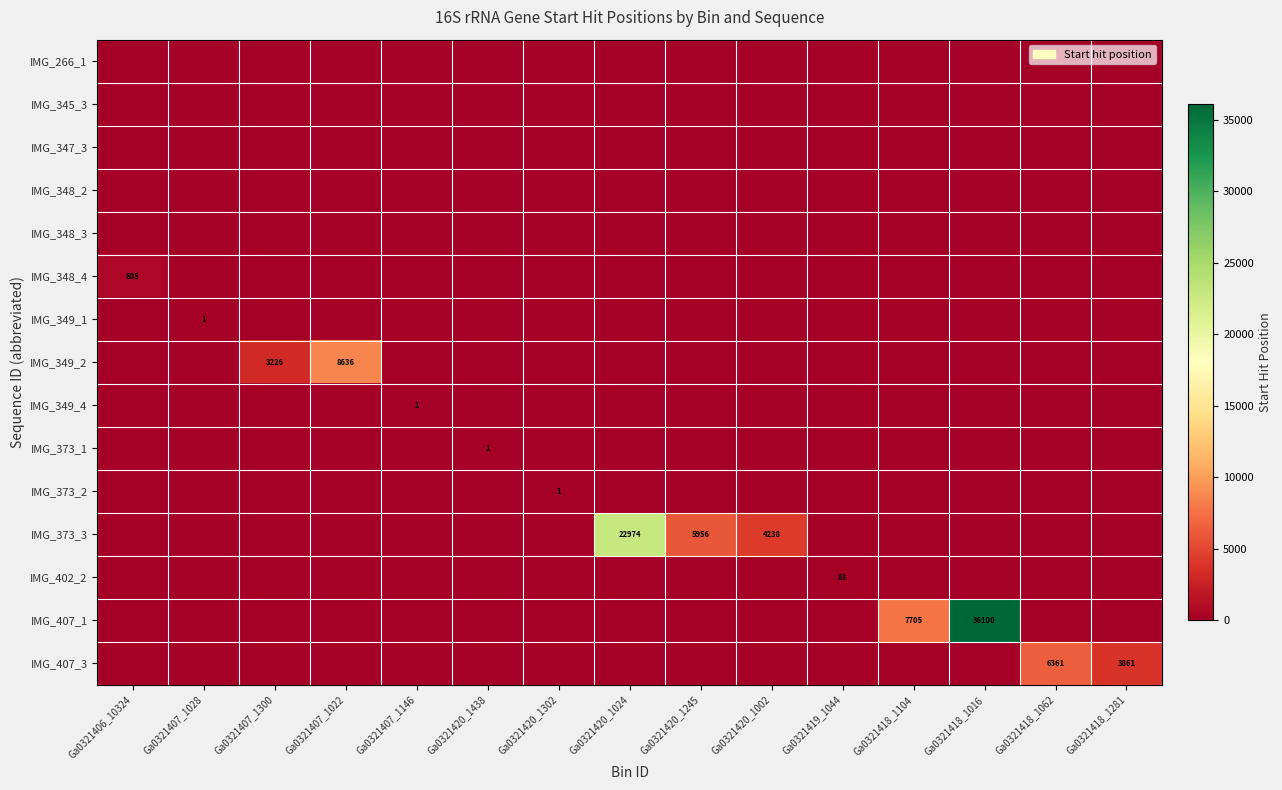

Rank the series at Ga0321419_1044 from lowest to highest value.

IMG_266_1, IMG_345_3, IMG_347_3, IMG_348_2, IMG_348_3, IMG_348_4, IMG_349_1, IMG_349_2, IMG_349_4, IMG_373_1, IMG_373_2, IMG_373_3, IMG_407_1, IMG_407_3, IMG_402_2